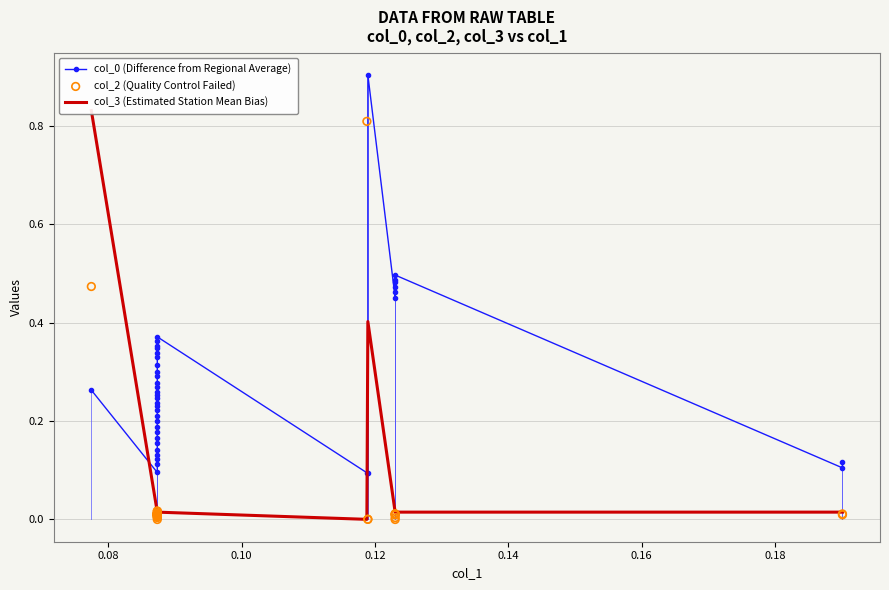

Which series has the largest Y range (max minus min)?

col_3 (Estimated Station Mean Bias)